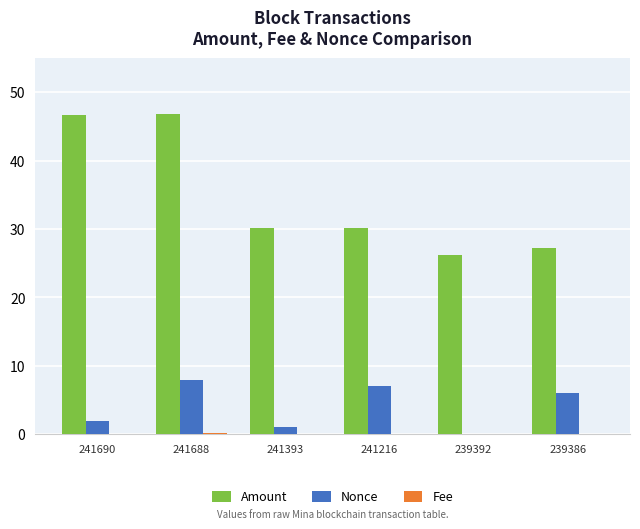

What is the sum of all Nonce values?

24.0